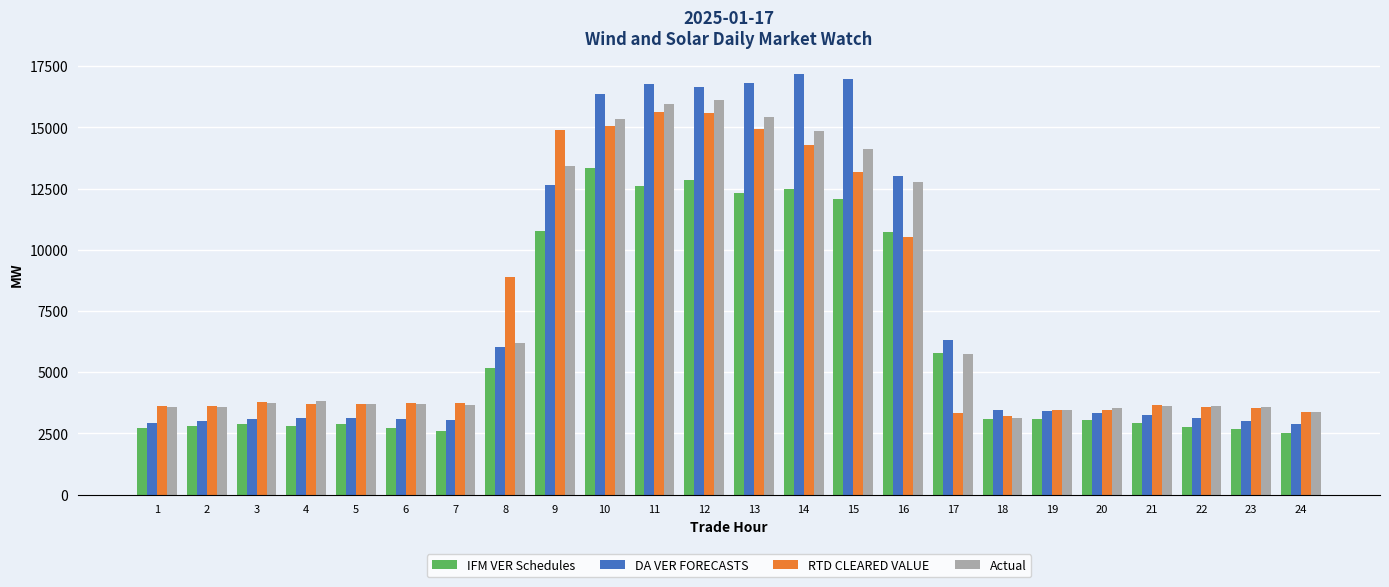

How many bars are there in total?

96